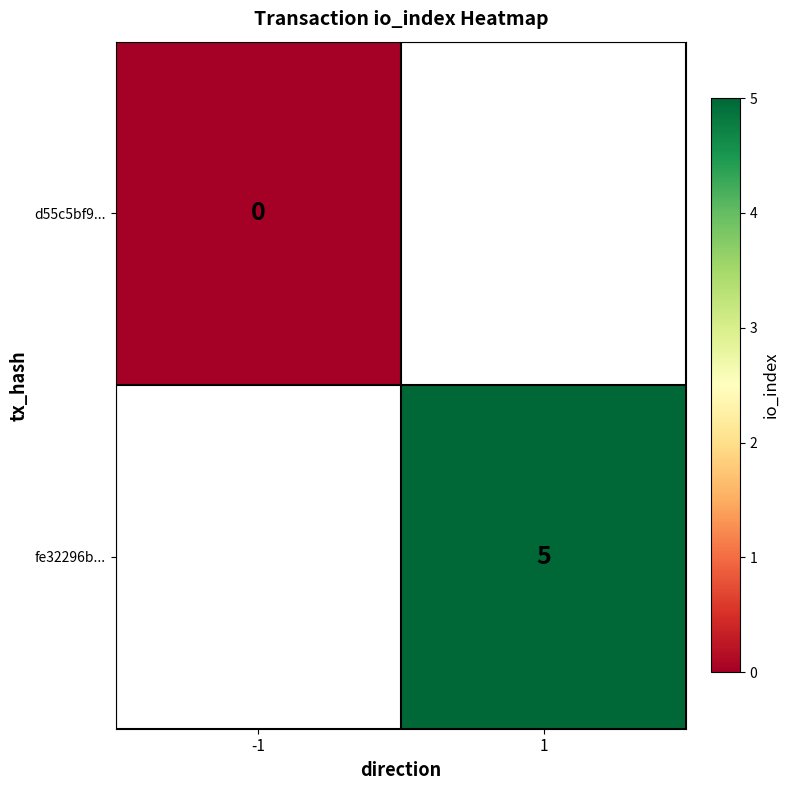

Is the value of fe32296b... at 1 greater than the value of d55c5bf9... at -1?

Yes